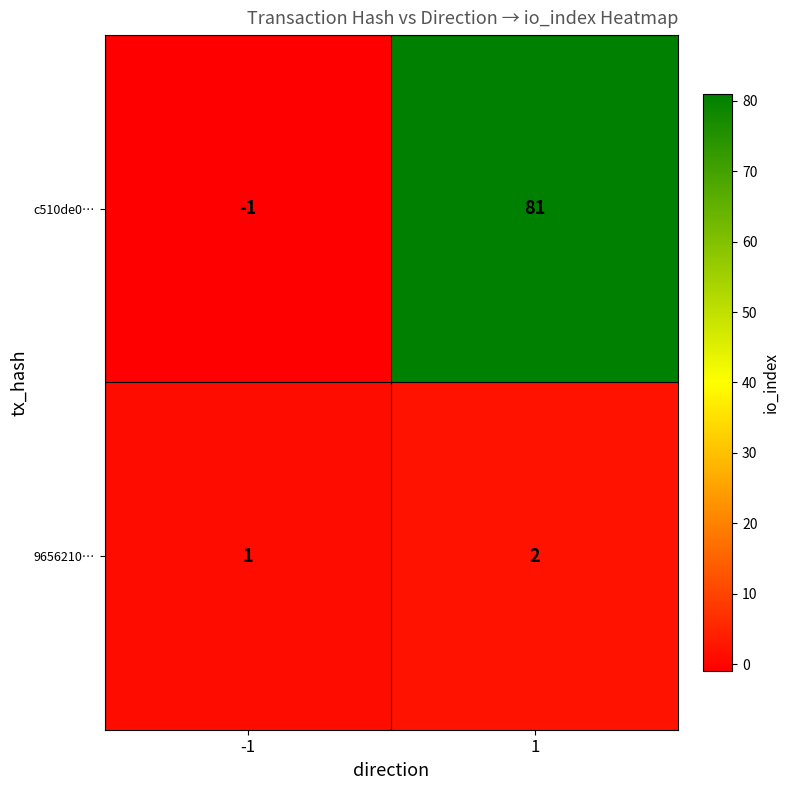

What is the sum of the 9656210… values at -1 and 1?

3